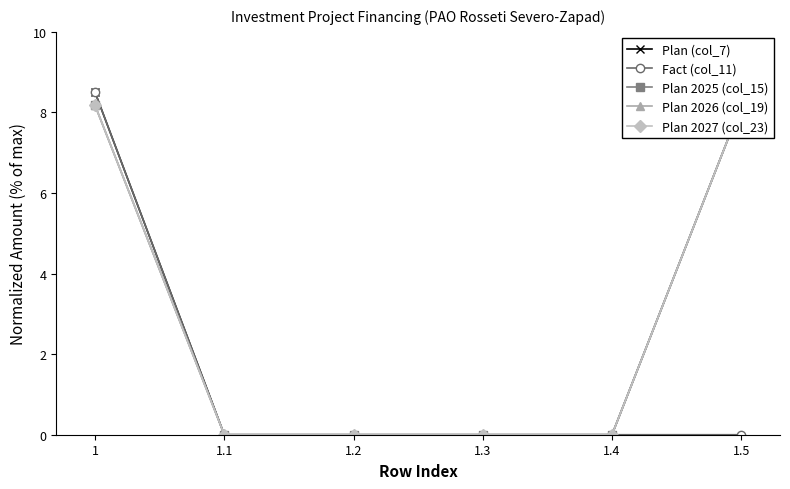

Which category has the highest value in the Plan 2025 (col_15) series?

1